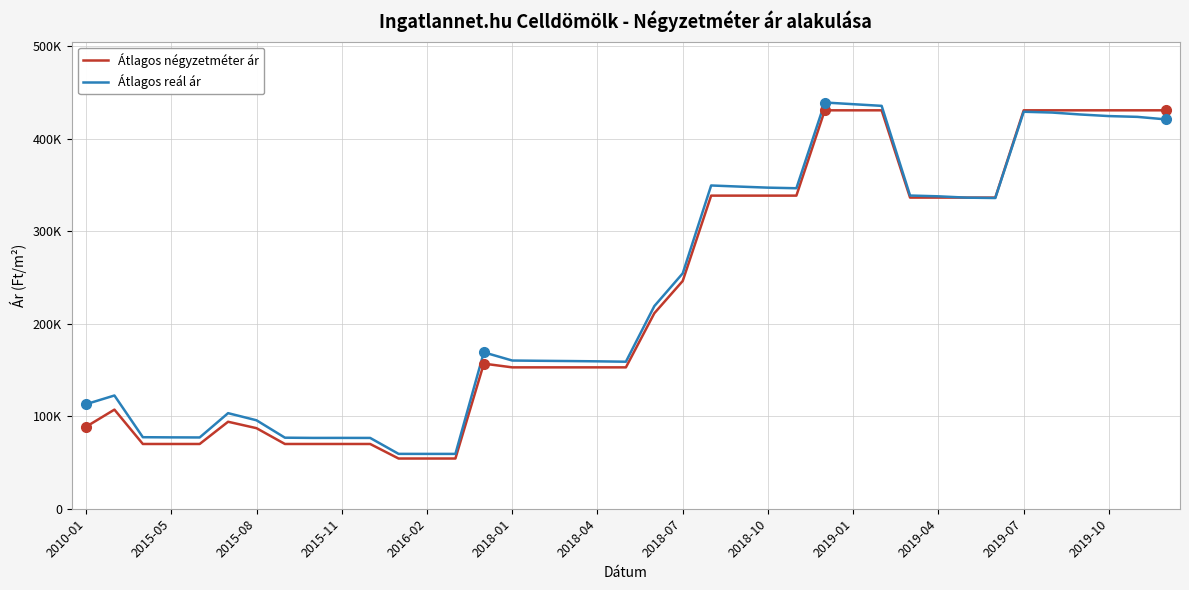

Which category has the highest value across all series?

26